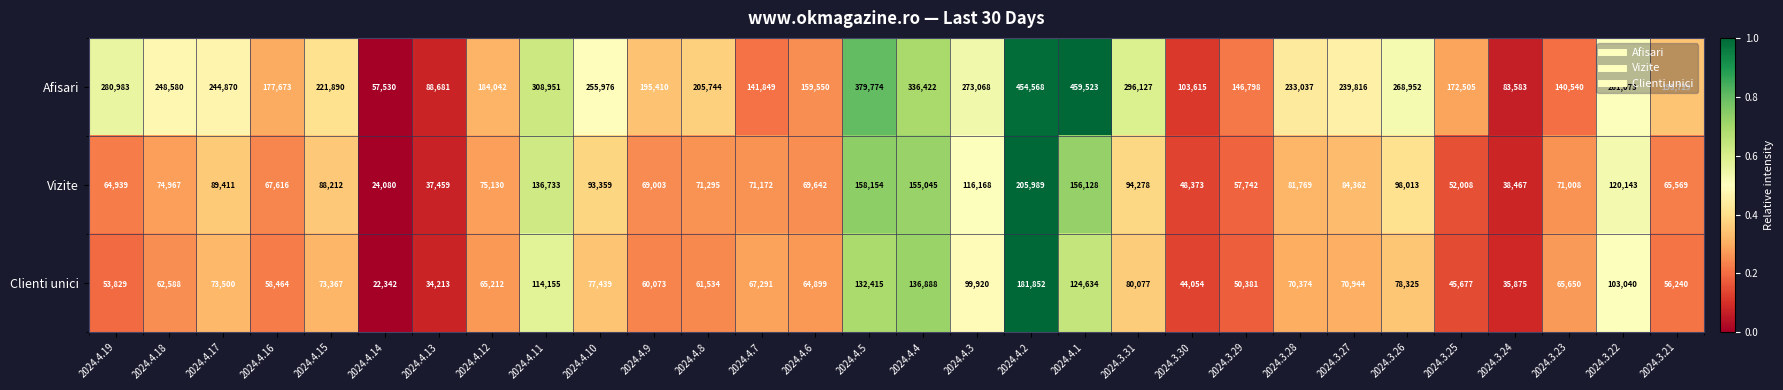

Which series has the largest range (max minus min)?

Afisari